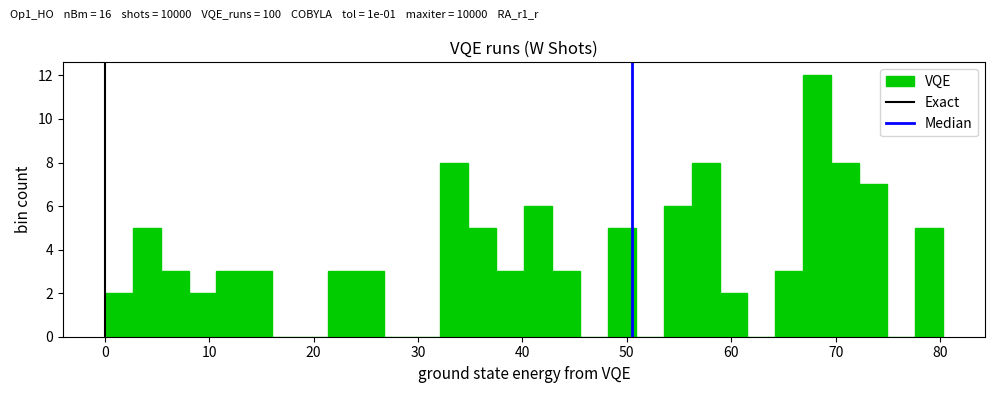

Around what value on the x-axis is the tallest bar? Give the approximate position of its centre, as read against the axis.

68